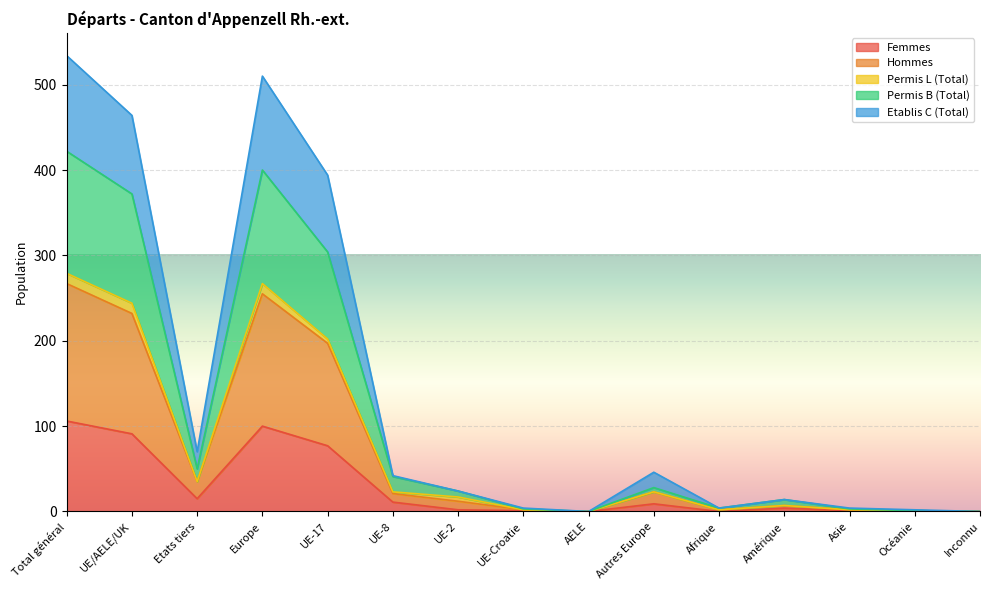

What is the total value across all series at UE/AELE/UK?

464